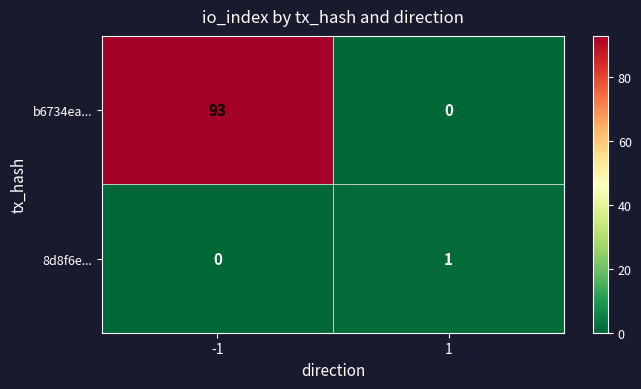

What is the maximum value for b6734ea...?

93